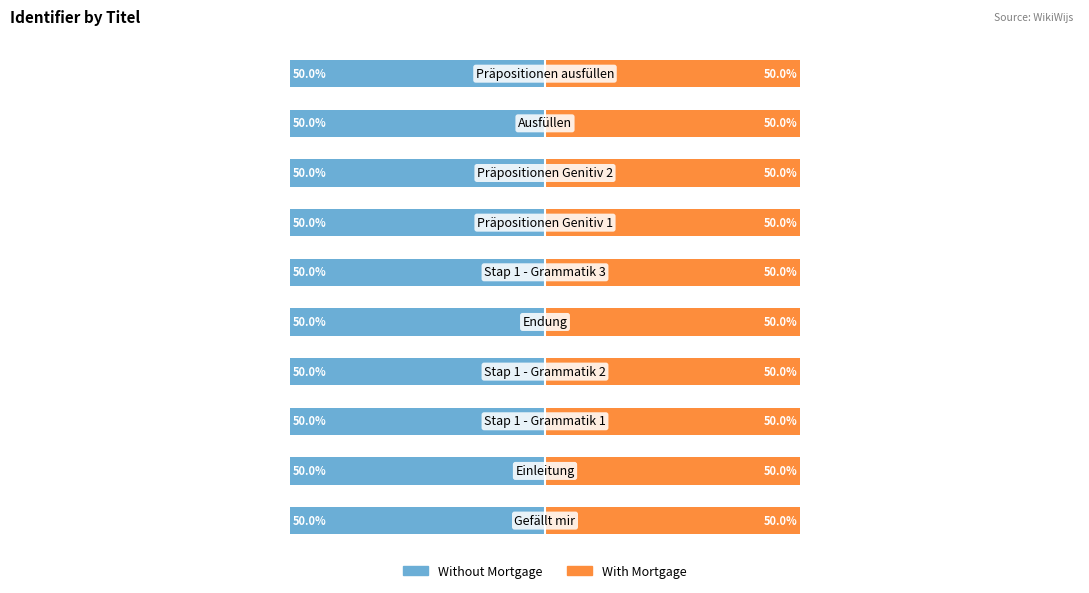

Is it true that Without Mortgage equals -68.0 at 25?

False